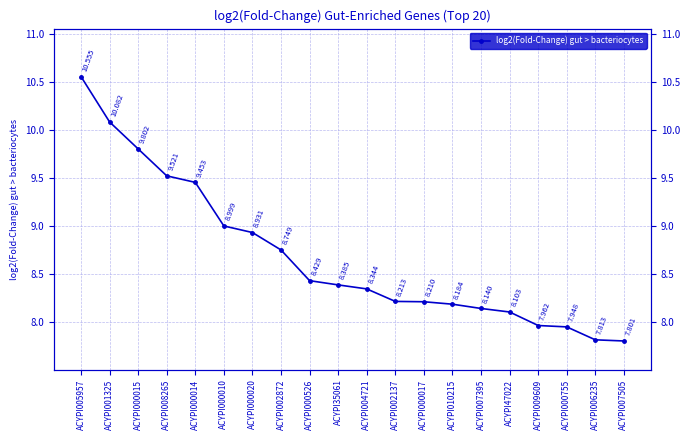

List the labels in order of value, smallest first.

ACYPI007505, ACYPI006235, ACYPI000755, ACYPI009609, ACYPI47022, ACYPI007395, ACYPI010215, ACYPI000017, ACYPI002137, ACYPI004721, ACYPI35061, ACYPI000526, ACYPI002872, ACYPI000020, ACYPI000010, ACYPI000014, ACYPI008265, ACYPI000015, ACYPI001325, ACYPI005957